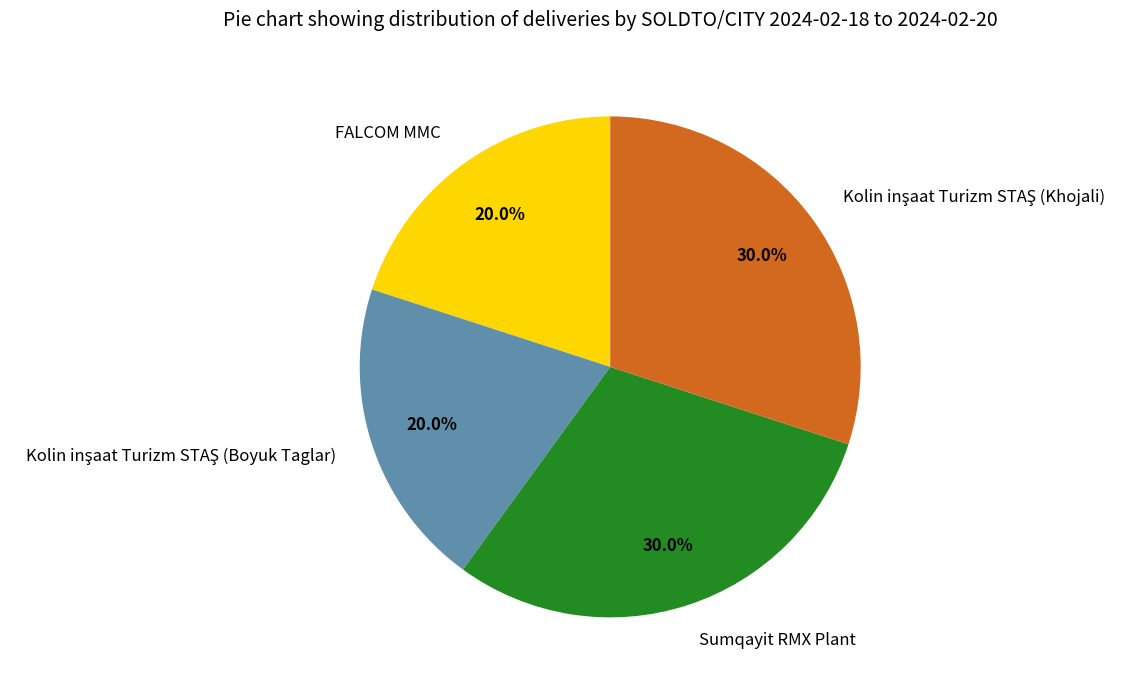

Which has a higher value, Sumqayit RMX Plant or FALCOM MMC?

Sumqayit RMX Plant